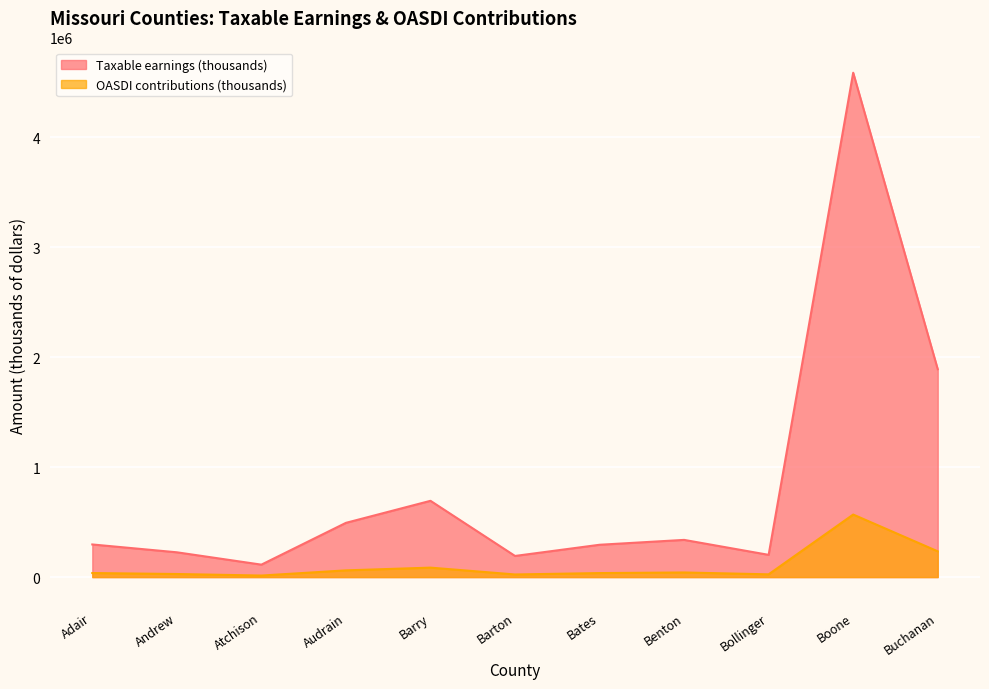

What is the value of the Taxable earnings (thousands) point at the 8th from the left?

338168